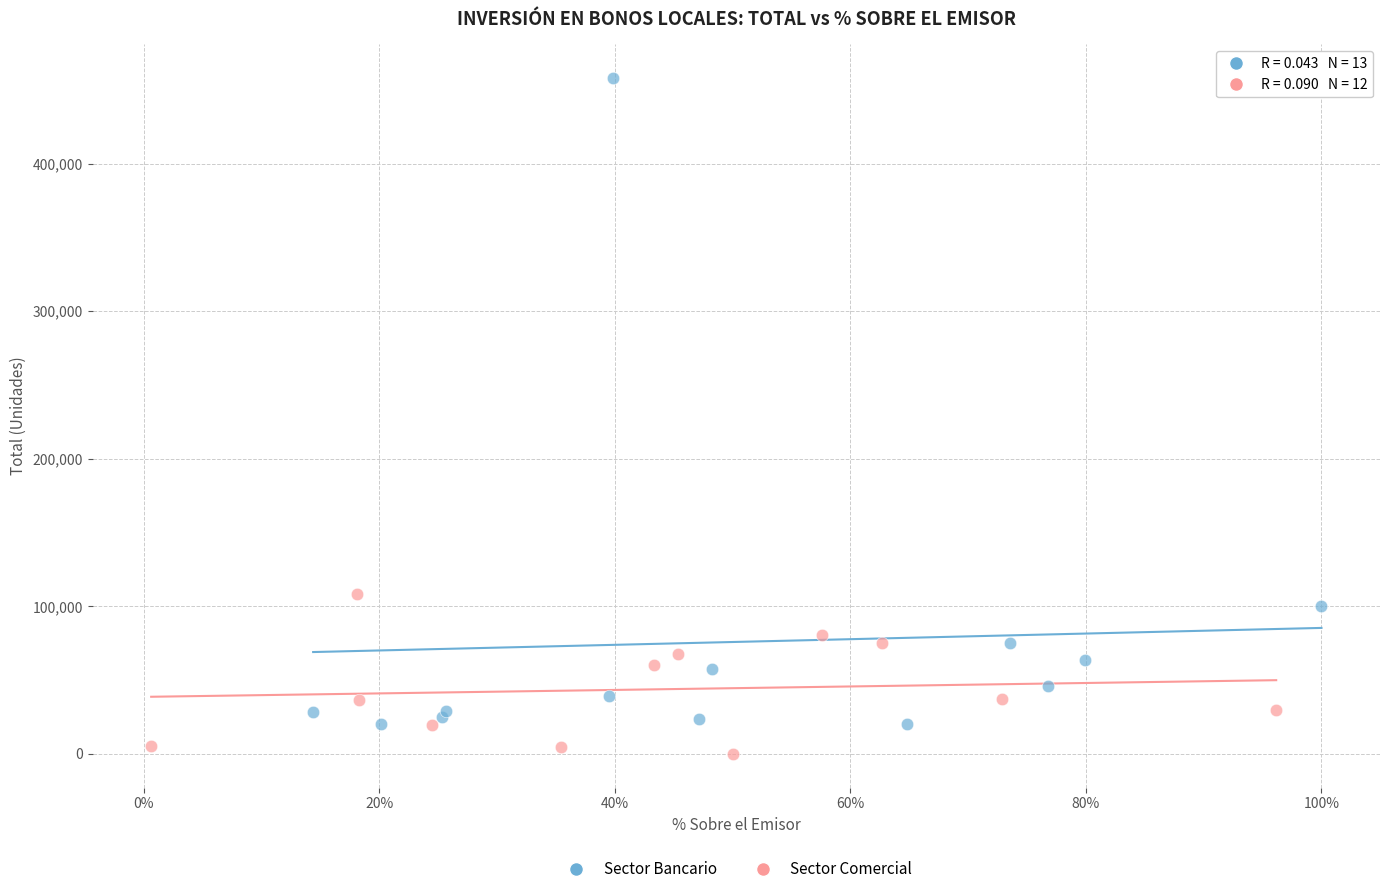

Which series reaches the minimum Y coordinate?

Sector Comercial